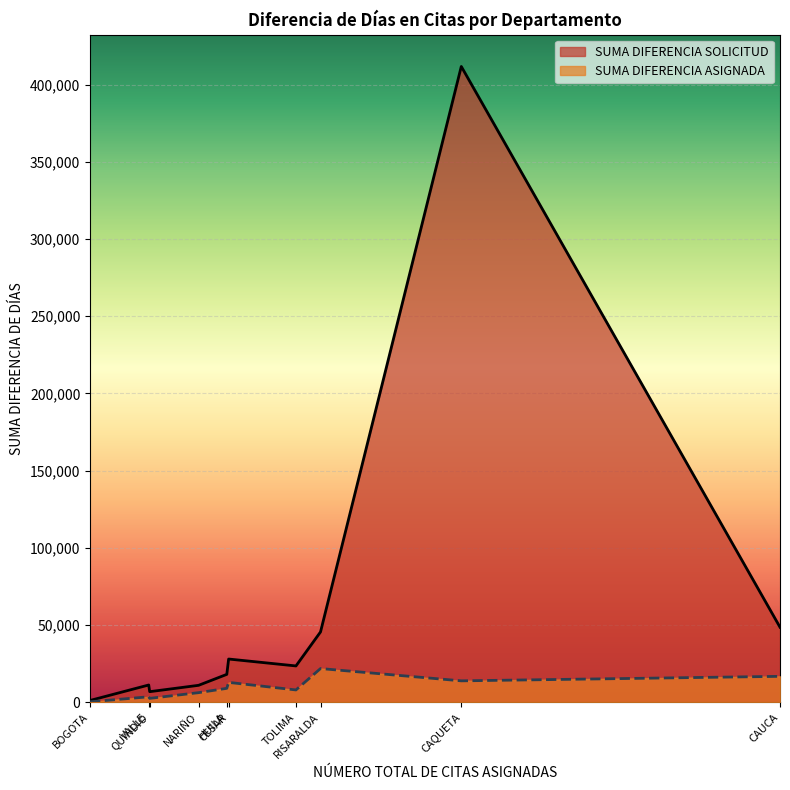

True or false: SUMA DIFERENCIA ASIGNADA and SUMA DIFERENCIA SOLICITUD cross at least once.

False